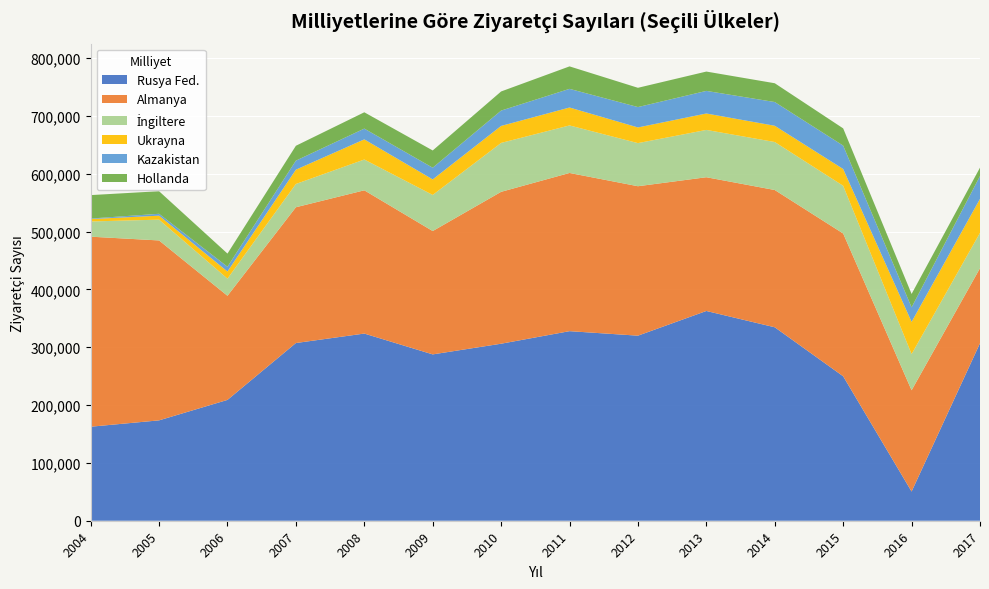

Reading right to left, what are all the values shown in this chart?

Rusya Fed.: 306907	50479	249761	334508	362703	319999	327788	306094	287632	323646	307268	208930	173556	162570
Almanya: 129782	175109	246916	237357	231260	258412	273556	262638	213269	247703	234787	180047	311098	328607
İngiltere: 61132	62634	82499	82980	81814	74549	82195	84569	62454	53252	40237	29653	35947	26297
Ukrayna: 58742	55663	29036	28099	28398	27088	30979	29378	26849	34819	24722	12340	6899	4172
Kazakistan: 39485	25083	40412	41030	39061	35233	32247	26528	20214	18621	15625	8224	3236	896
Hollanda: 14519	23188	29798	32506	33447	33327	38863	33061	29829	28225	25719	22741	39034	40517